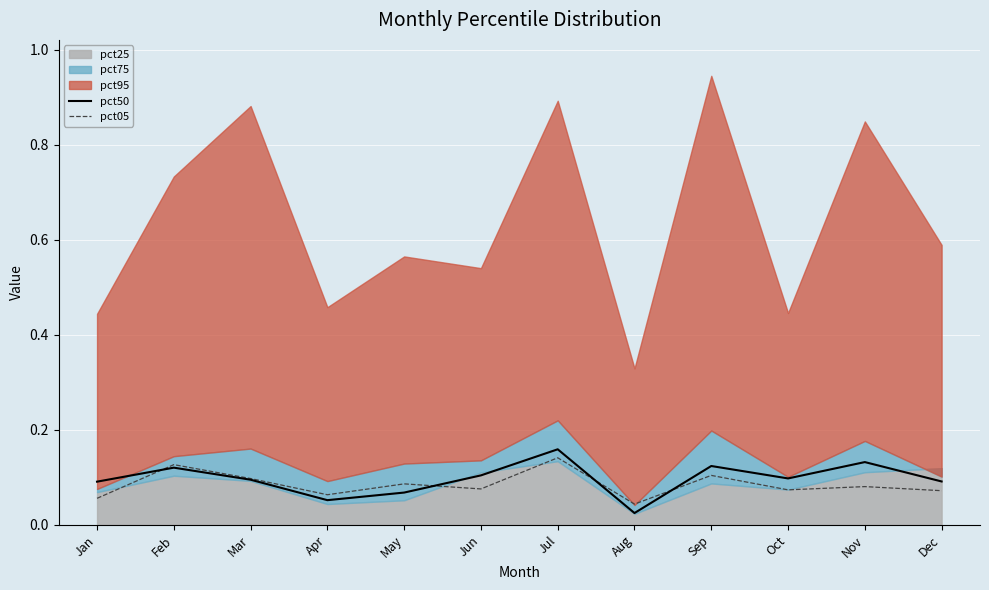

At which label is pct50 closest to 0?

Aug